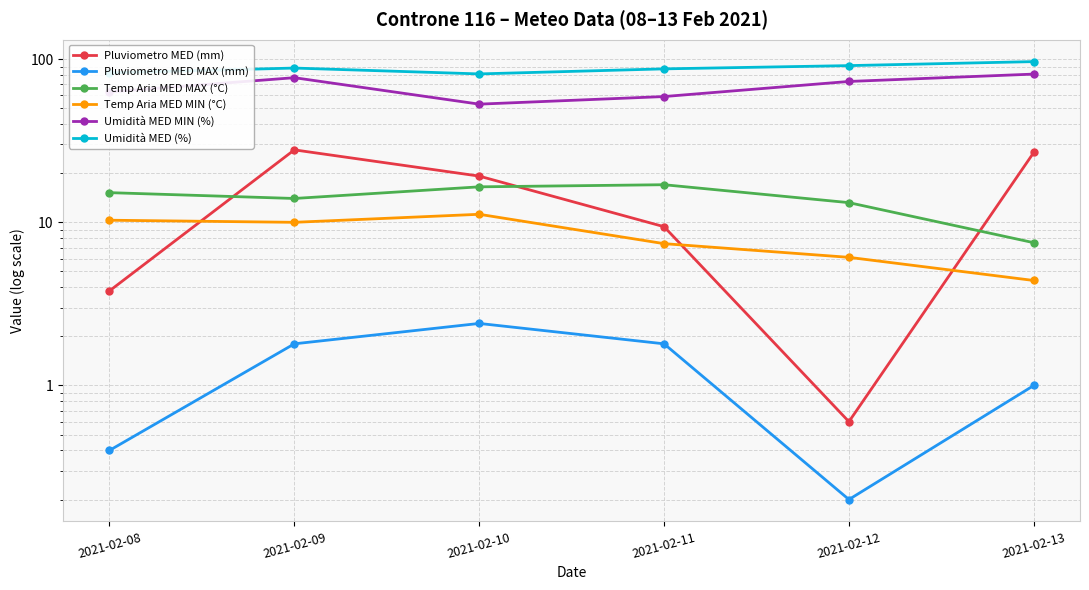

What is the difference between the second highest and minimum values in the Temp Aria MED MIN (°C) series?

5.9